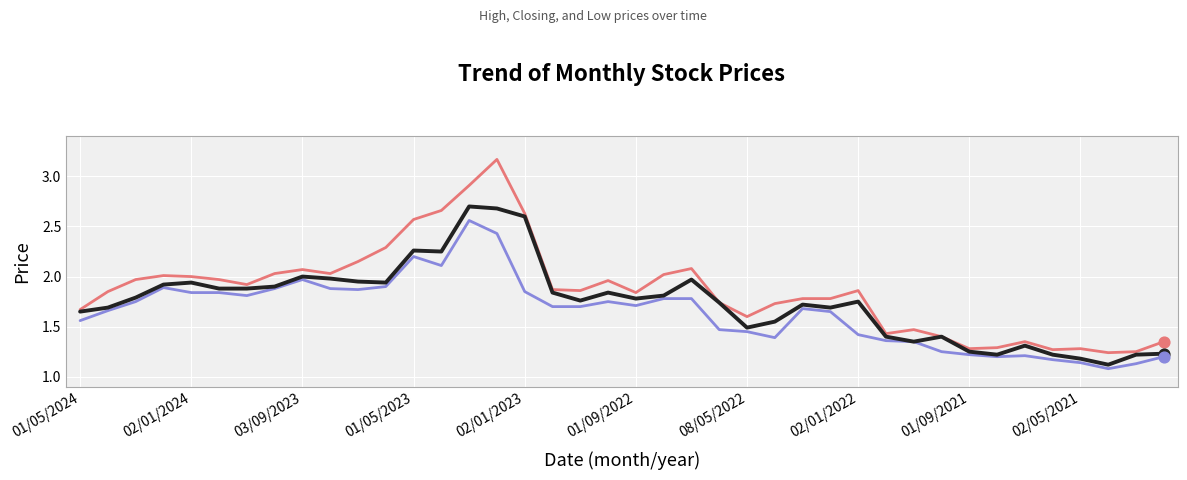

Does the chart have visible grid lines?

Yes